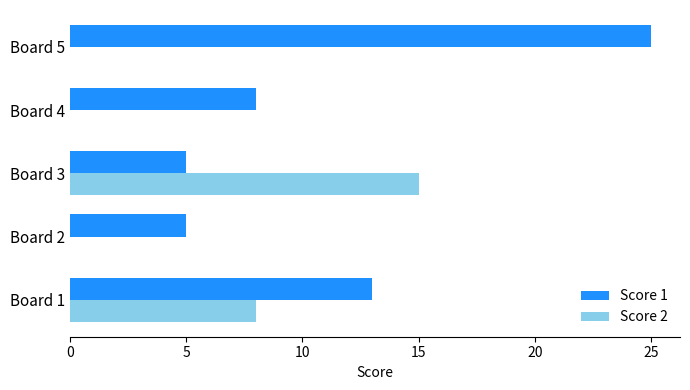

What is the total value across all series at Board 1?

21